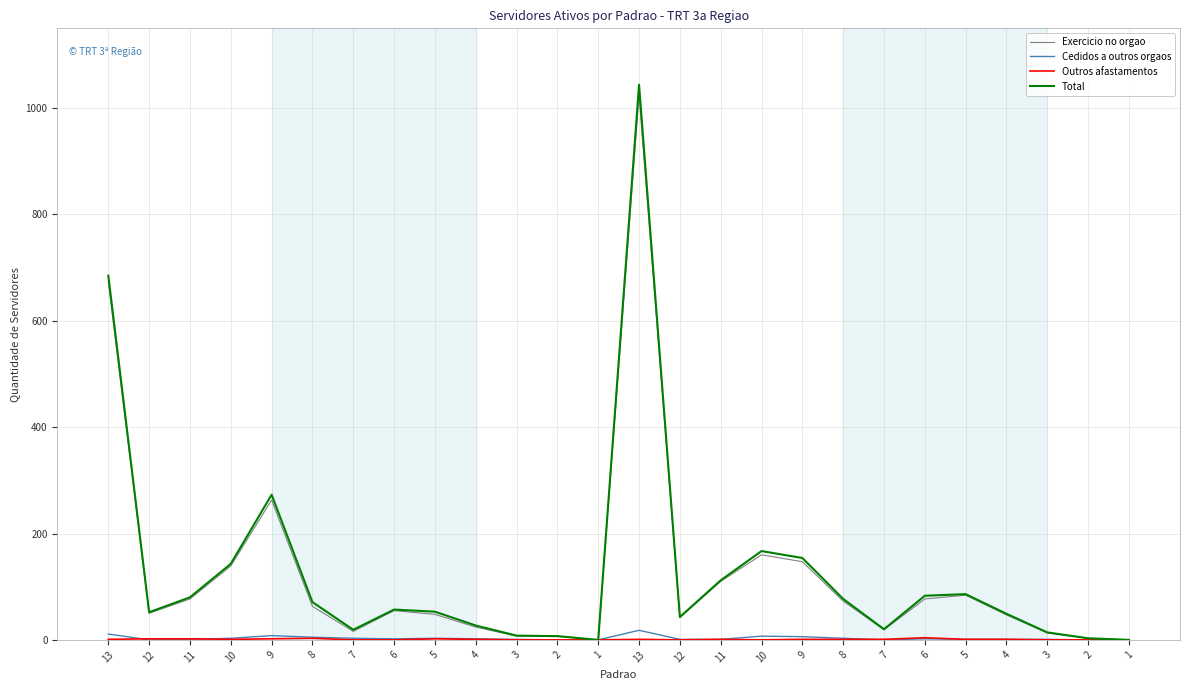

Is this an area chart (filled region under the line)?

No